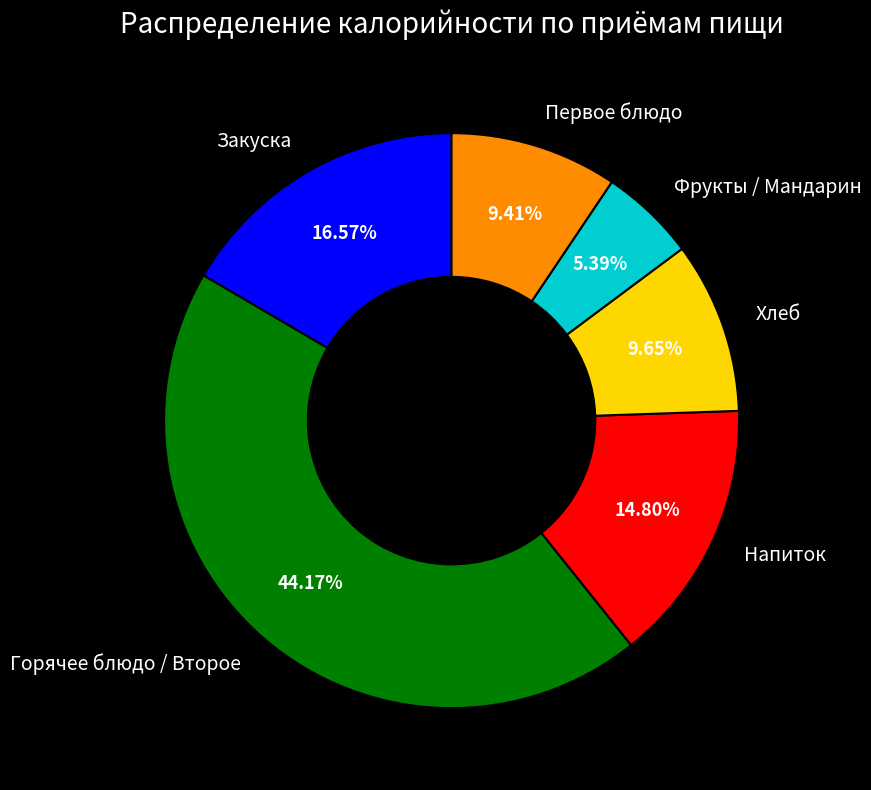

Do Первое блюдо and Напиток together represent more than half of the pie?

No